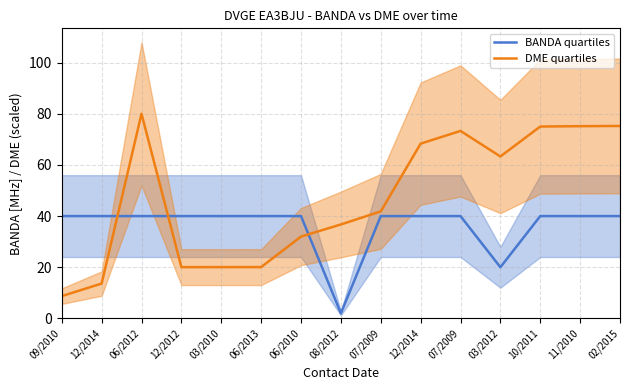

What is the value of the BANDA quartiles point at the 13th from the left?

40.0